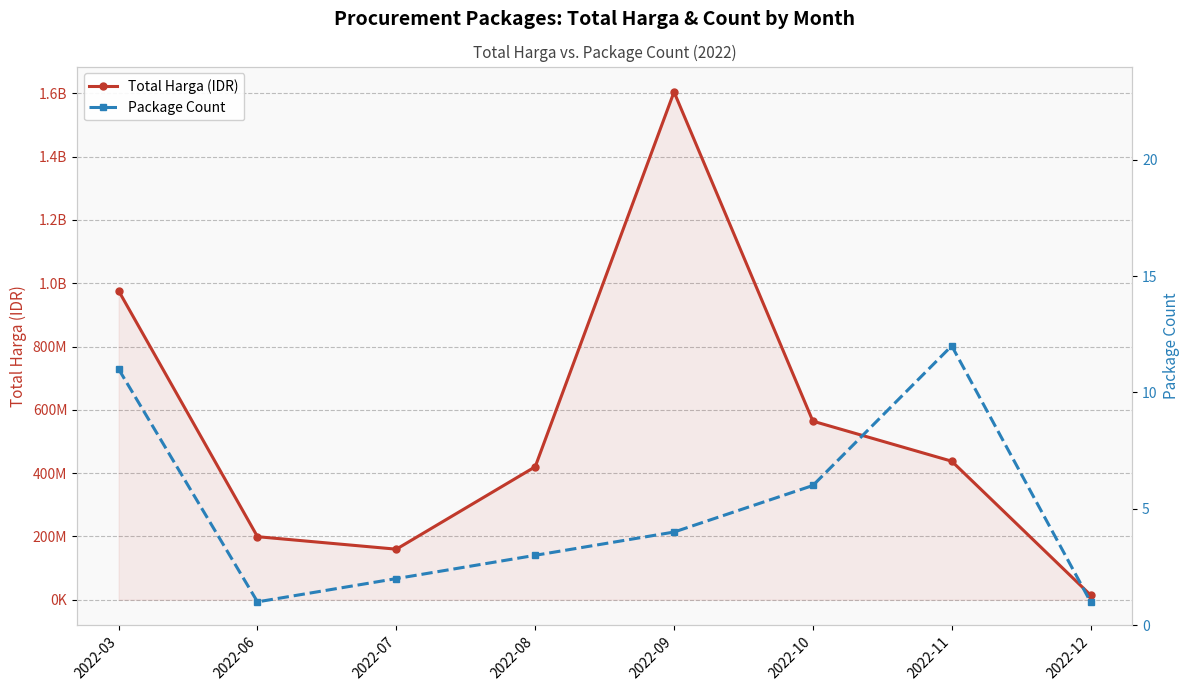

Which label corresponds to the smallest value in the chart?

2022-06